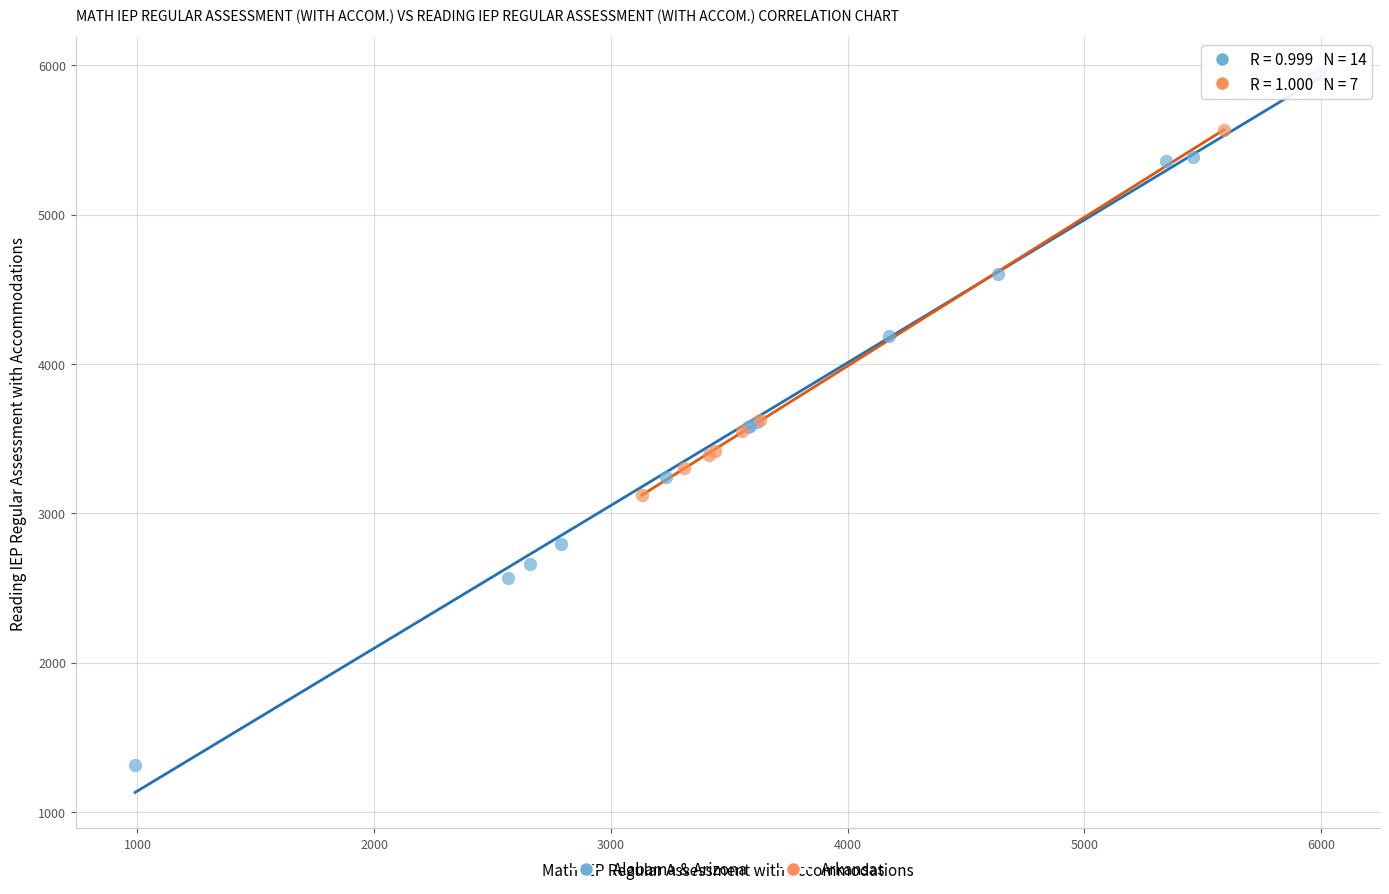

Which series contains the lowest Y value?

Alabama & Arizona